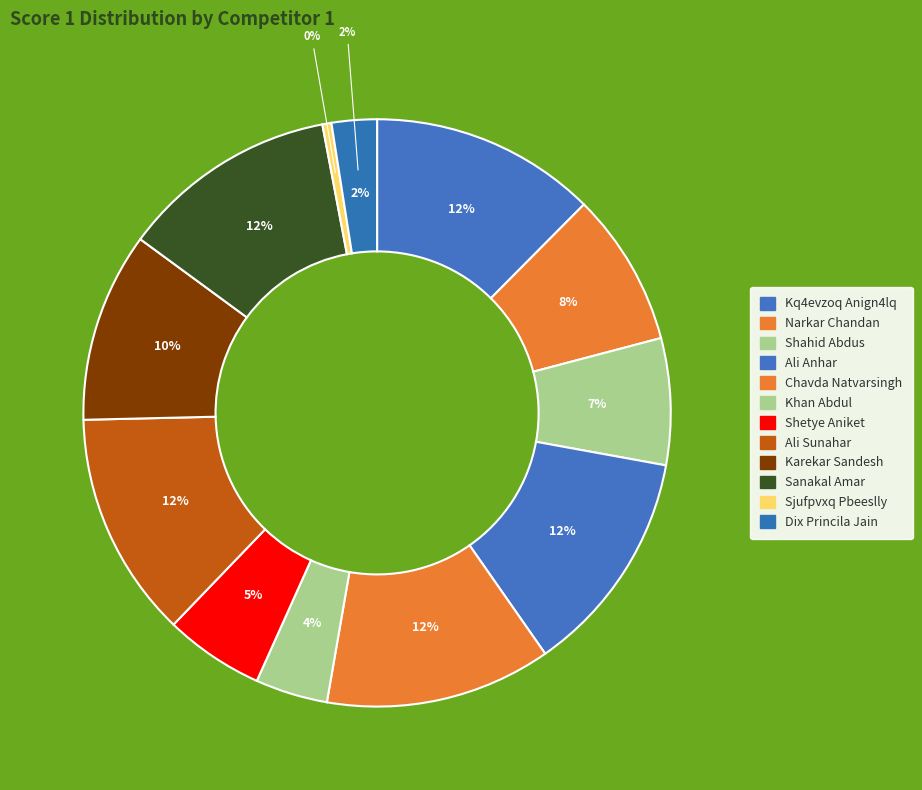

True or false: Sanakal Amar accounts for 3% of the total.

False